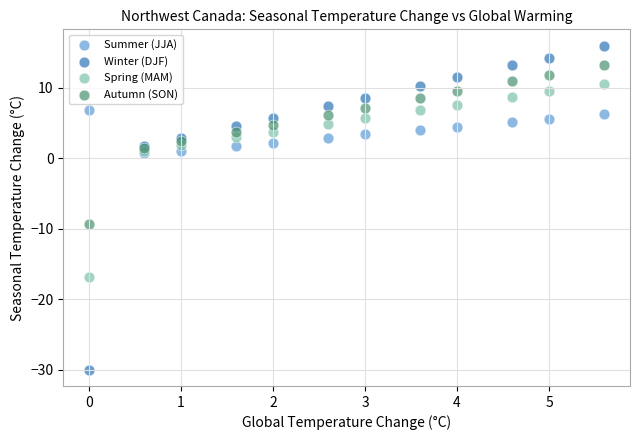

Across all series, what Y value is closest to -7?

-9.3